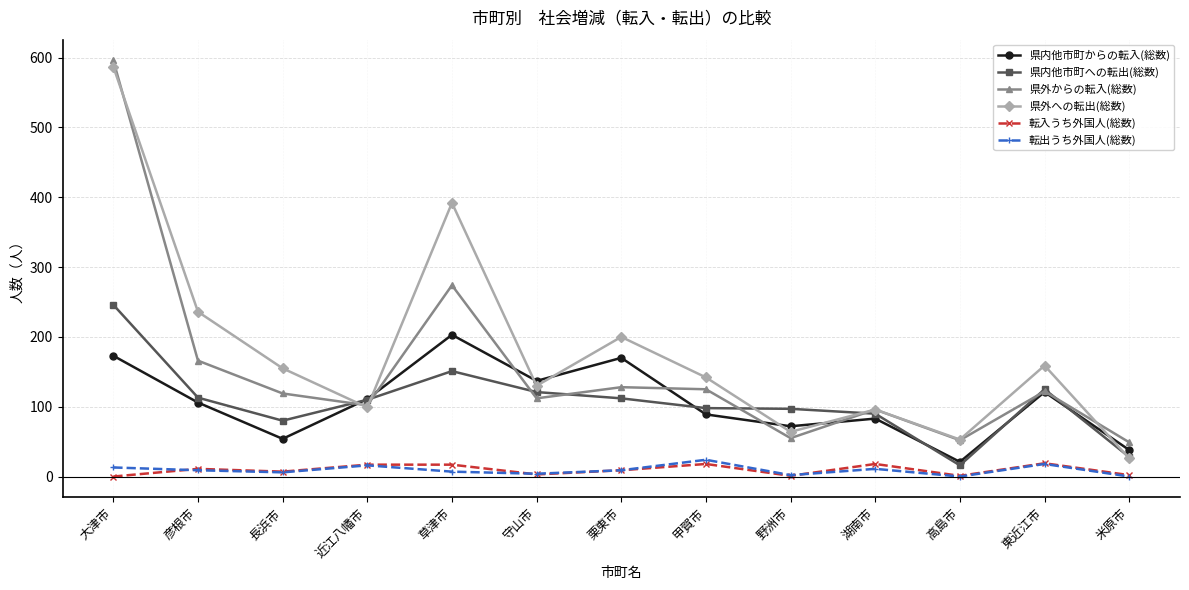

At which category does 県内他市町からの転入(総数) reach its first local peak?

草津市